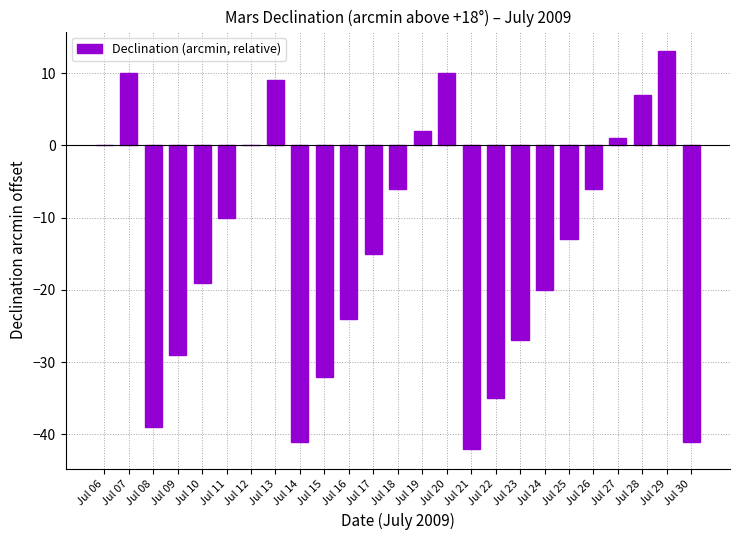

What is the difference between the values at Jul 06 and Jul 10?

19